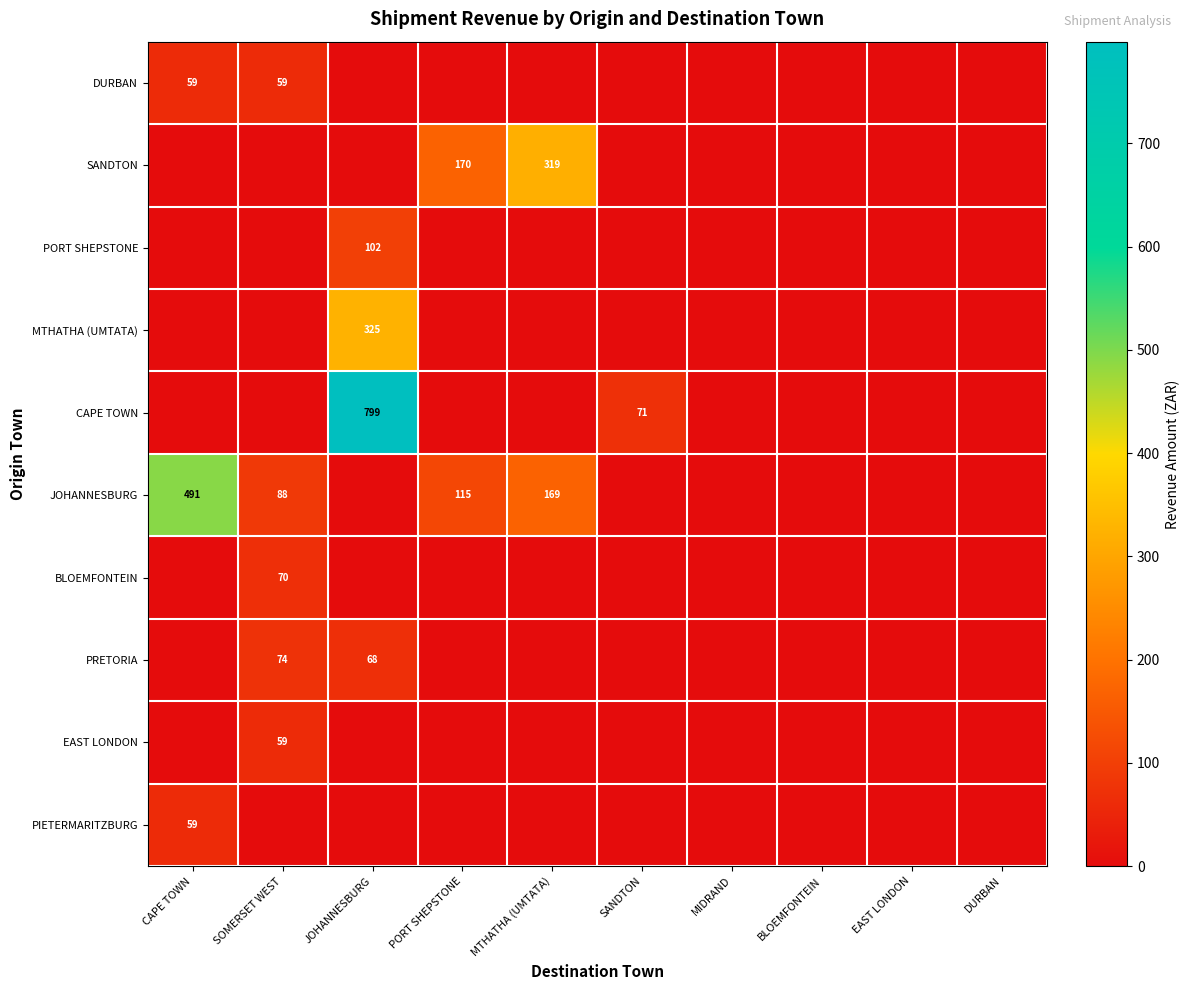

Is it true that DURBAN equals 59 at CAPE TOWN?

True